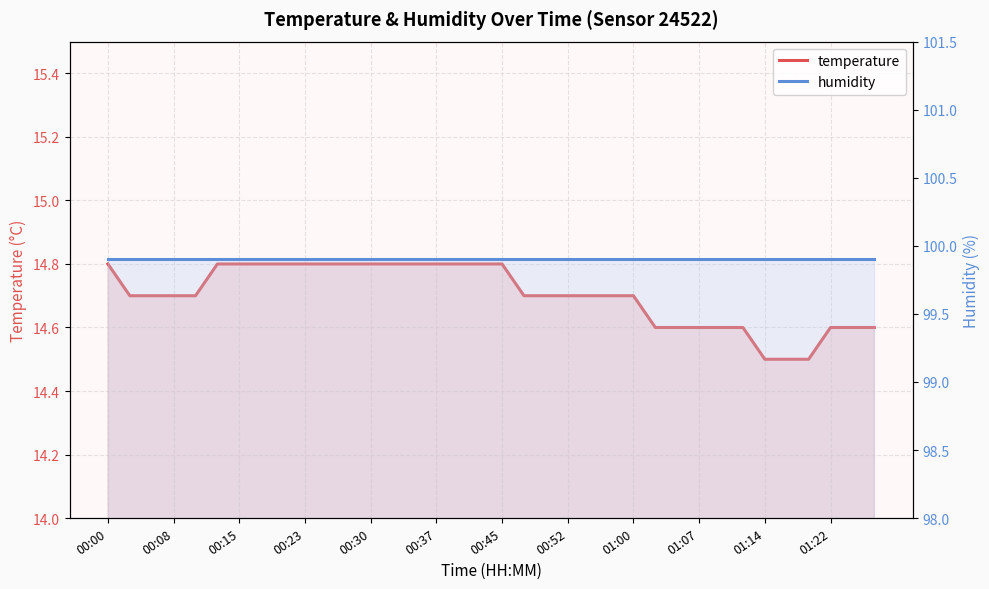

What is the difference between the highest and lowest values at 00:08?

85.2